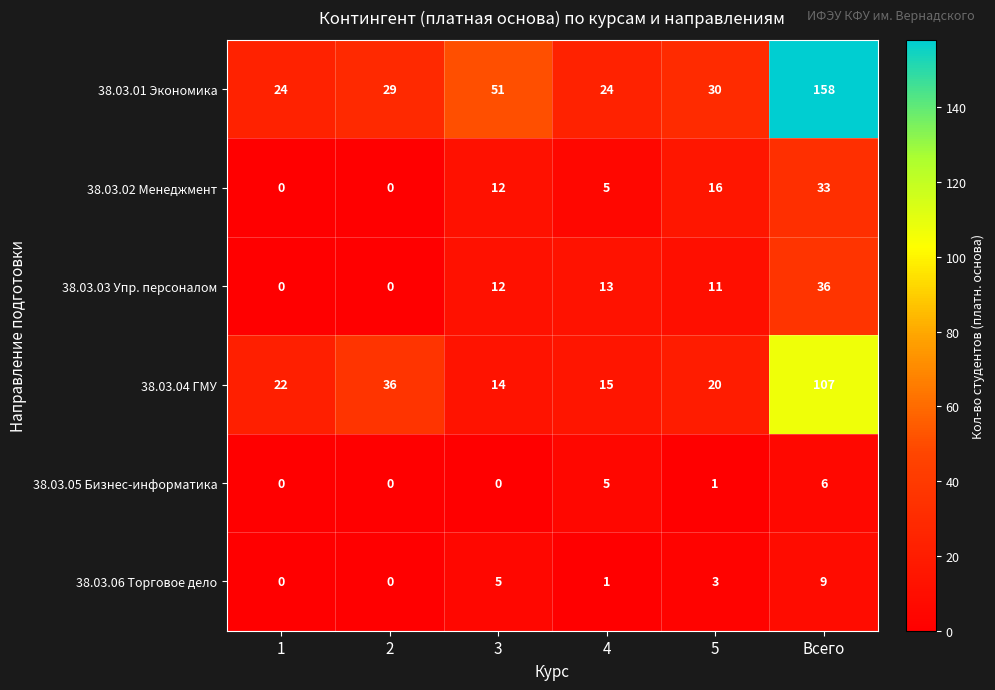

Rank the series by their maximum value, from highest to lowest.

38.03.01 Экономика, 38.03.04 ГМУ, 38.03.03 Упр. персоналом, 38.03.02 Менеджмент, 38.03.06 Торговое дело, 38.03.05 Бизнес-информатика